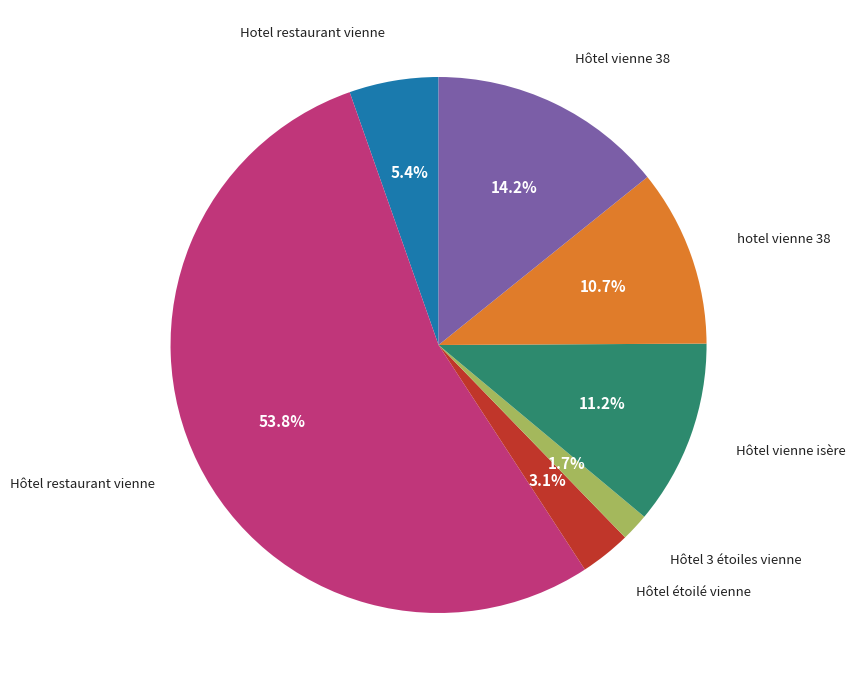

Is there a majority slice in this chart?

Yes